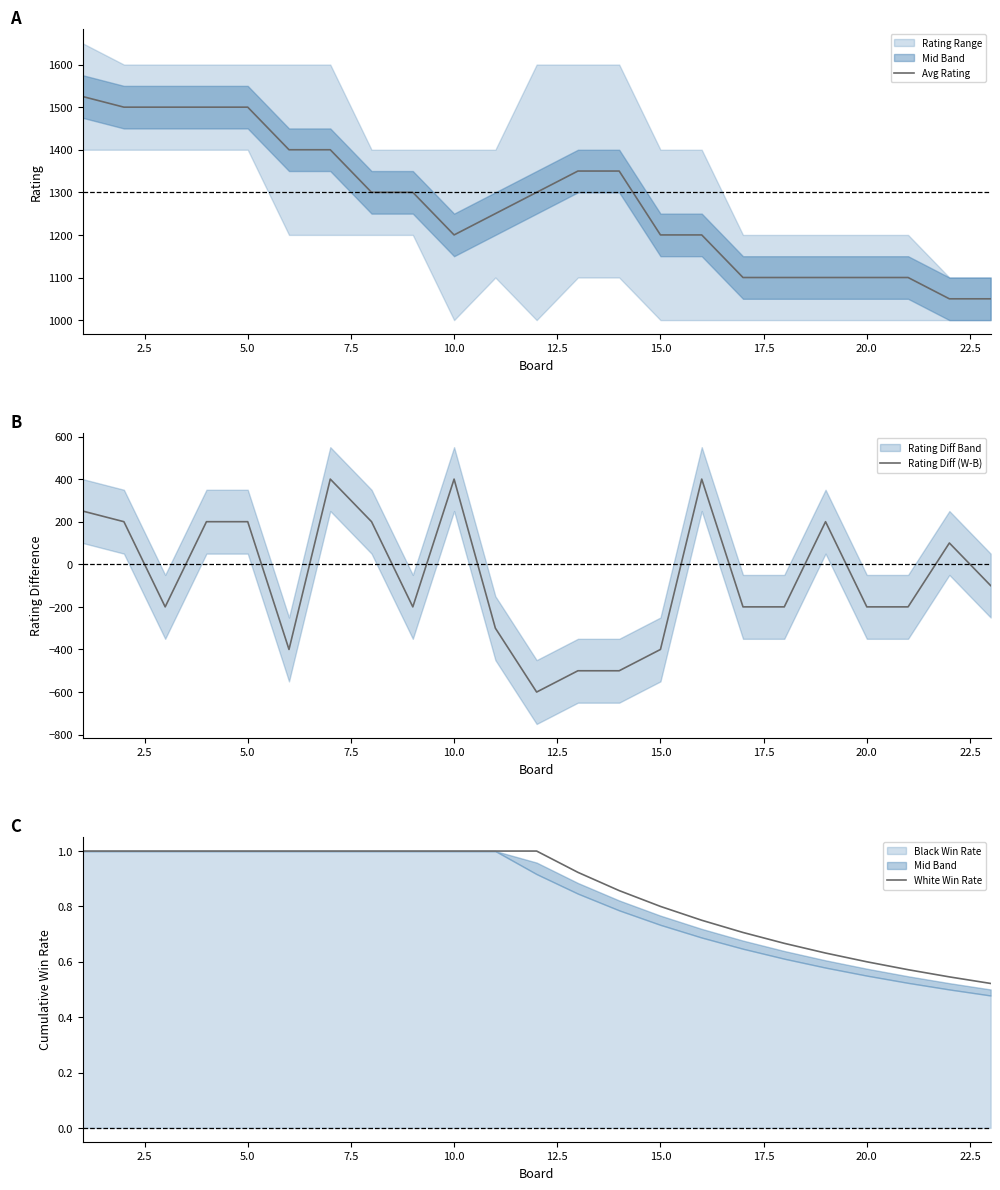

What is the highest value of the Avg Rating series?

1525